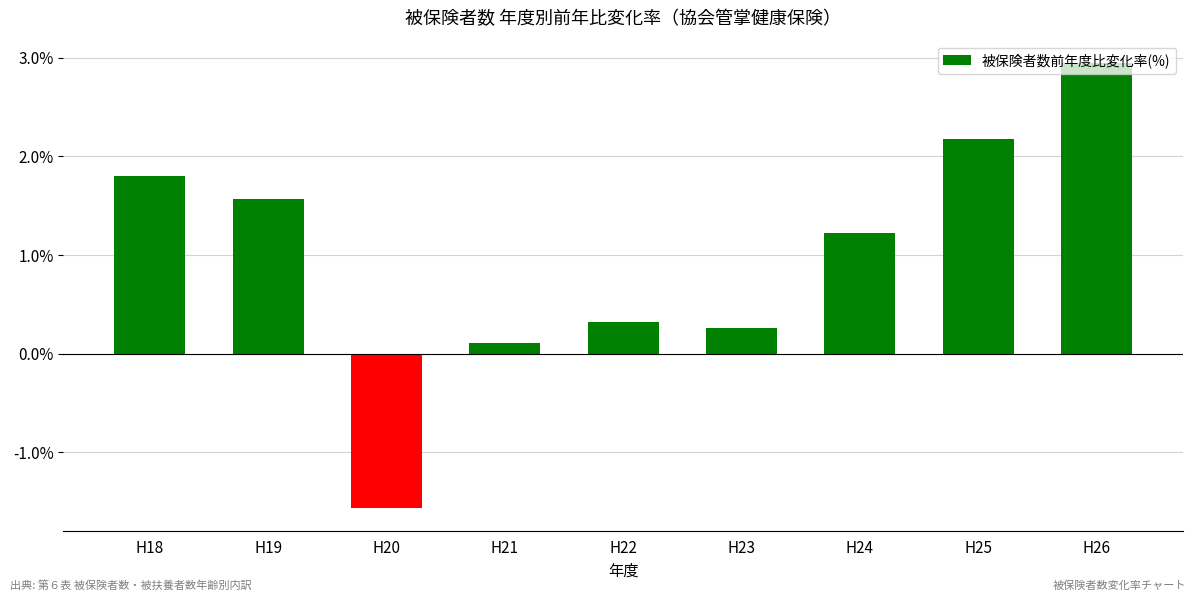

Reading left to right, transcribe all the data shown in this chart.

H18=1.8	H19=1.6	H20=-1.6	H21=0.1	H22=0.3	H23=0.3	H24=1.2	H25=2.2	H26=2.9